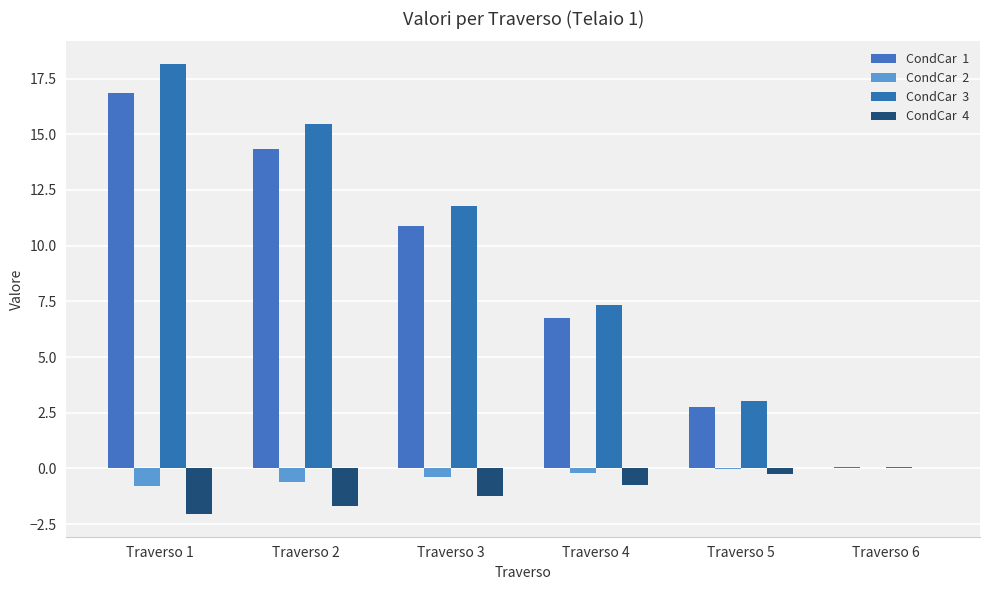

How many groups of bars are there?

6